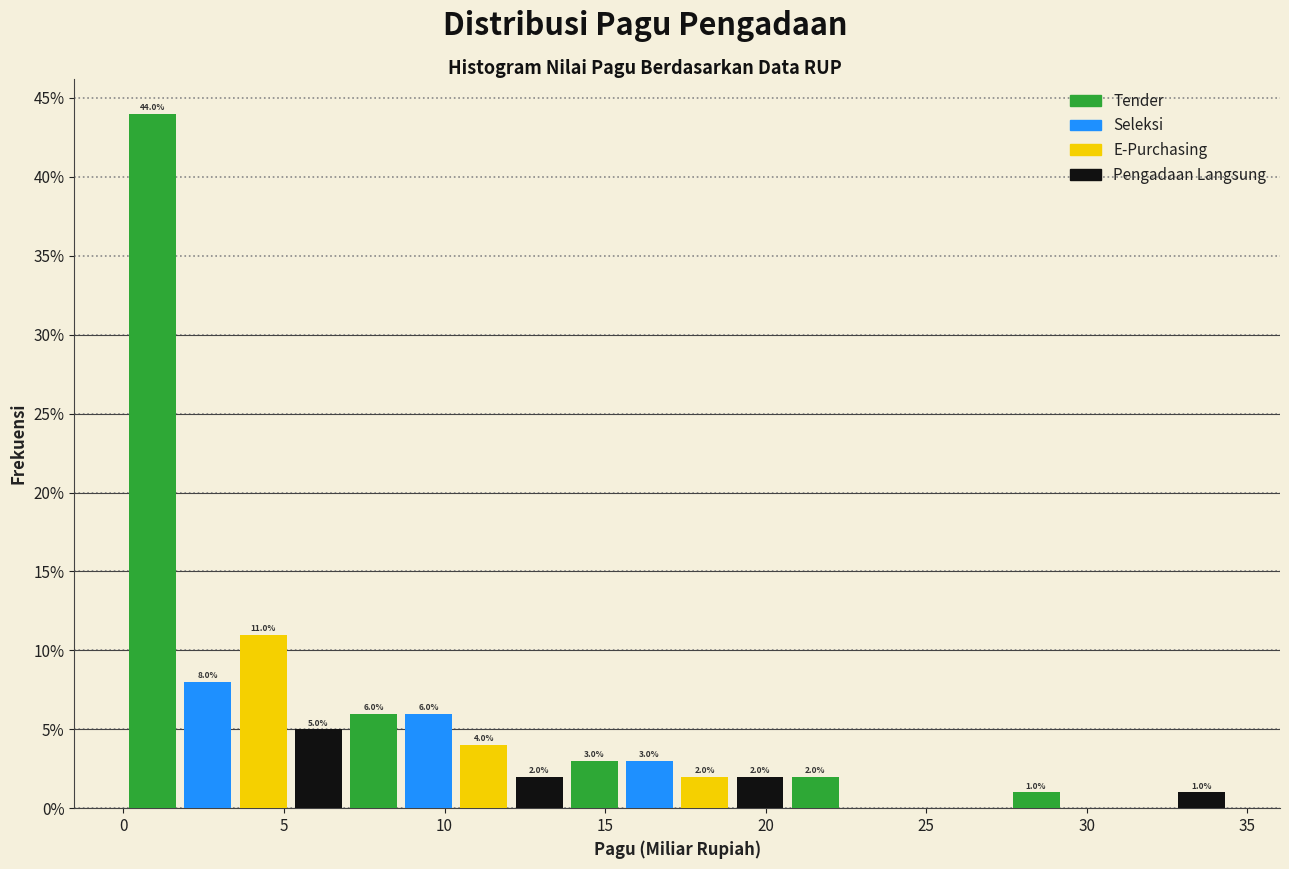

Read against the x-axis, roughly where is the centre of the tallest bar?

1.0